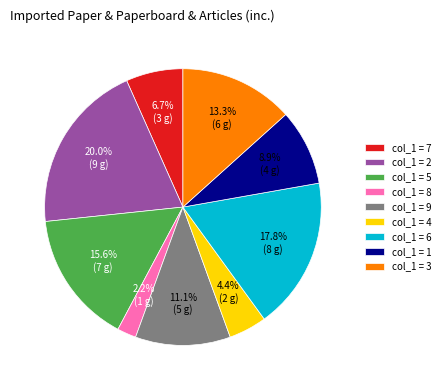

Which has a higher value, col_1 = 9 or col_1 = 5?

col_1 = 5